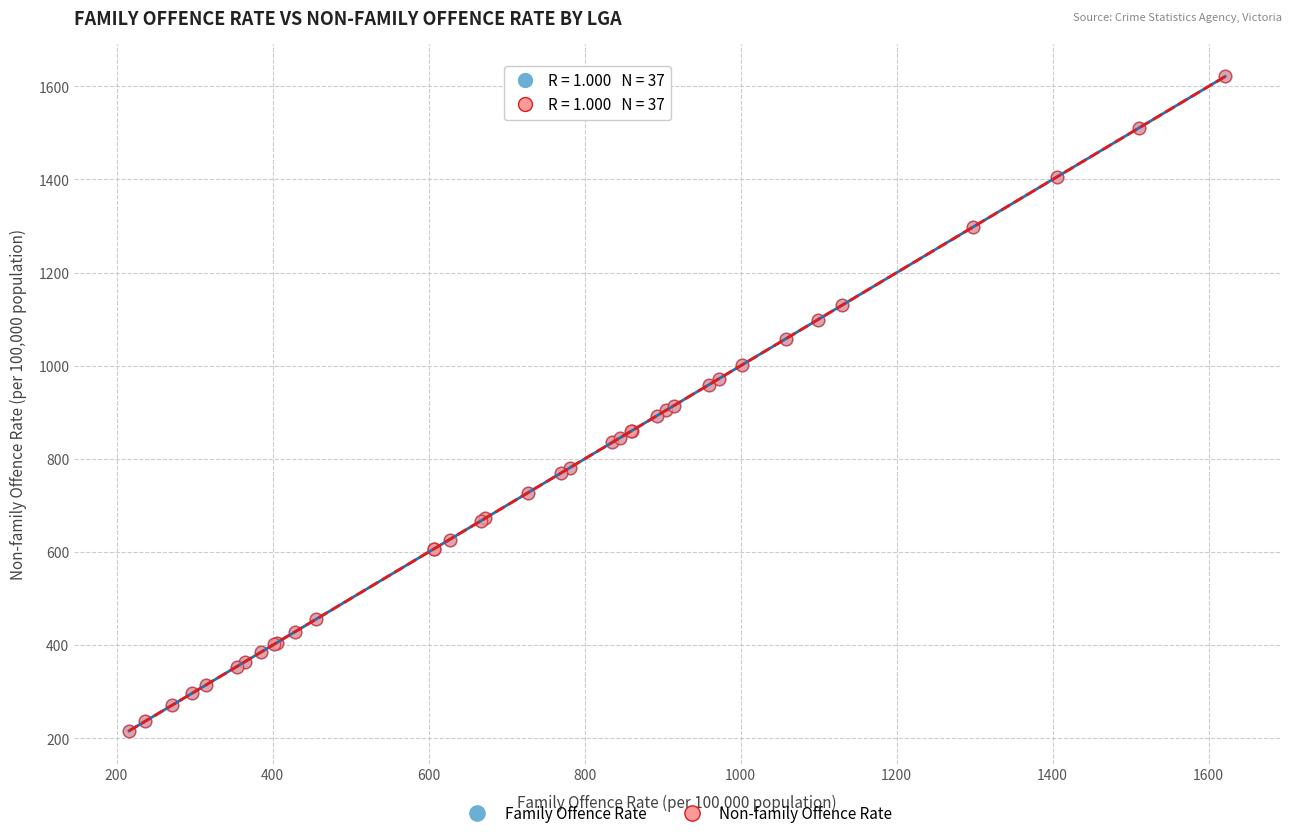

Which series has the largest Y range (max minus min)?

Family Offence Rate